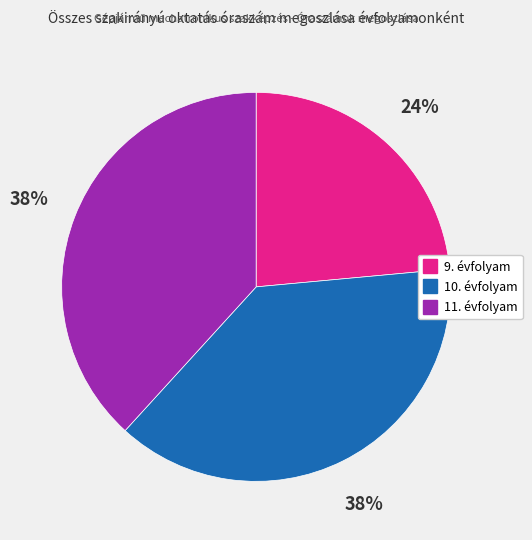

Does any single category account for the majority?

No